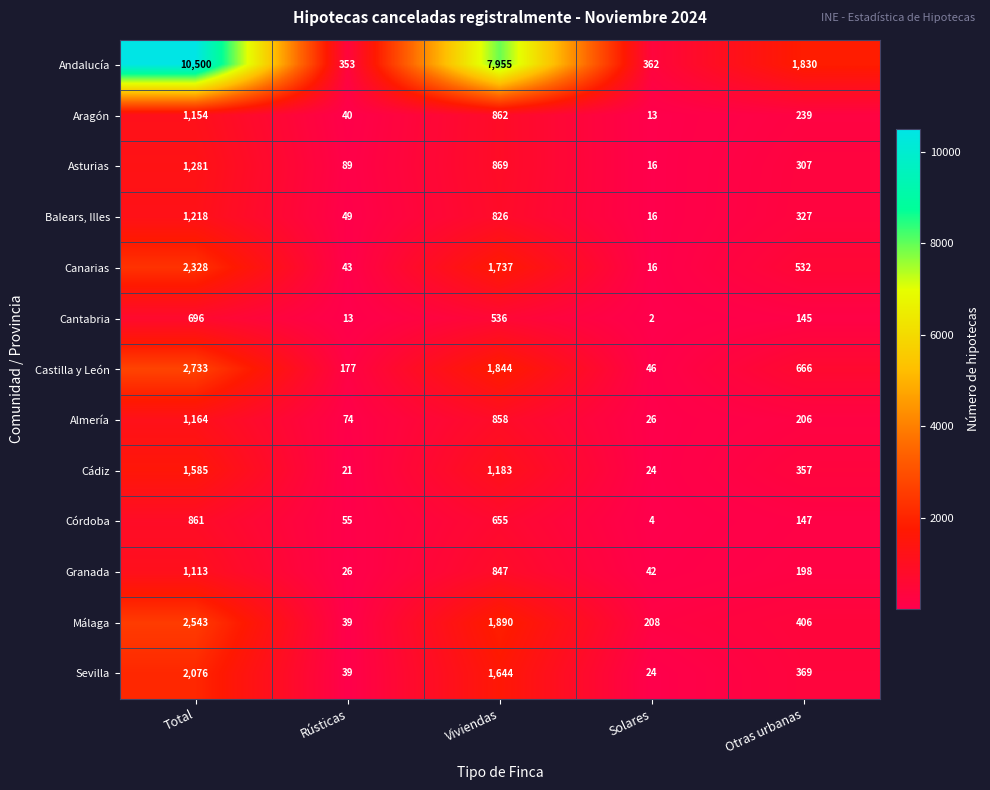

How many distinct data groups are displayed?

13